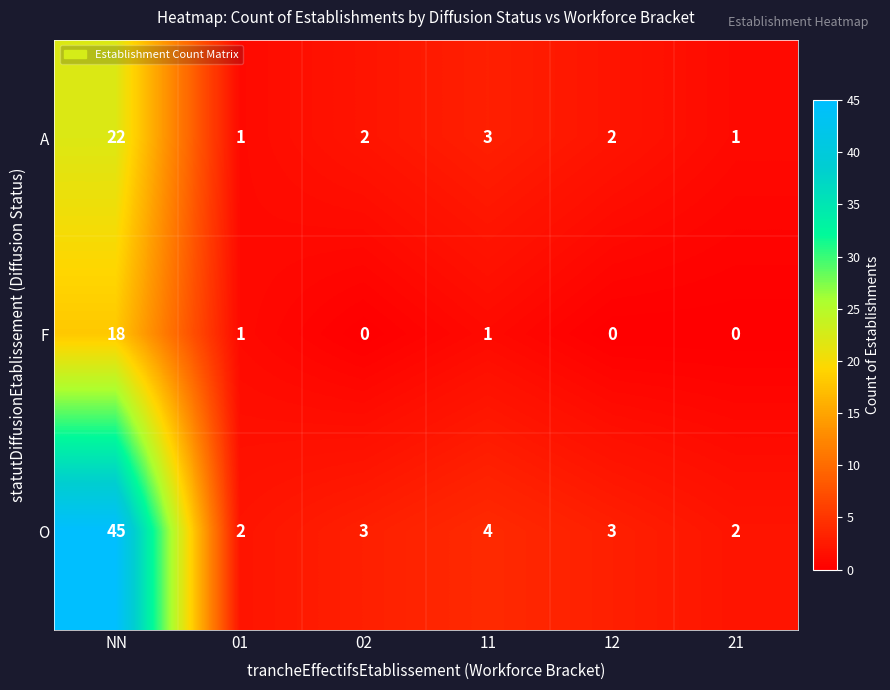

What is the difference between the maximum and minimum values in the A series?

21